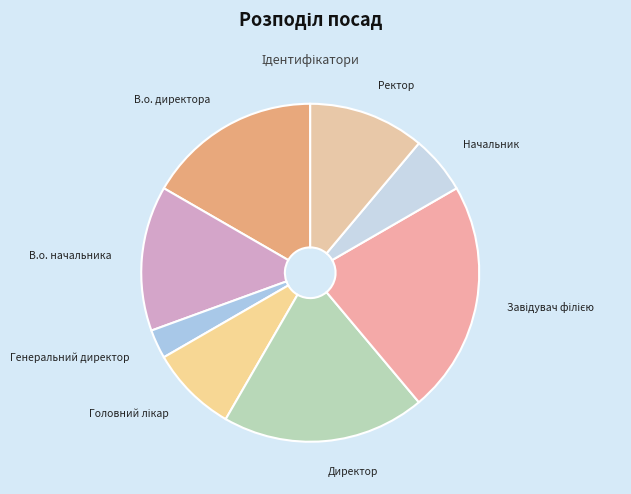

How many slices are in this pie chart?

8